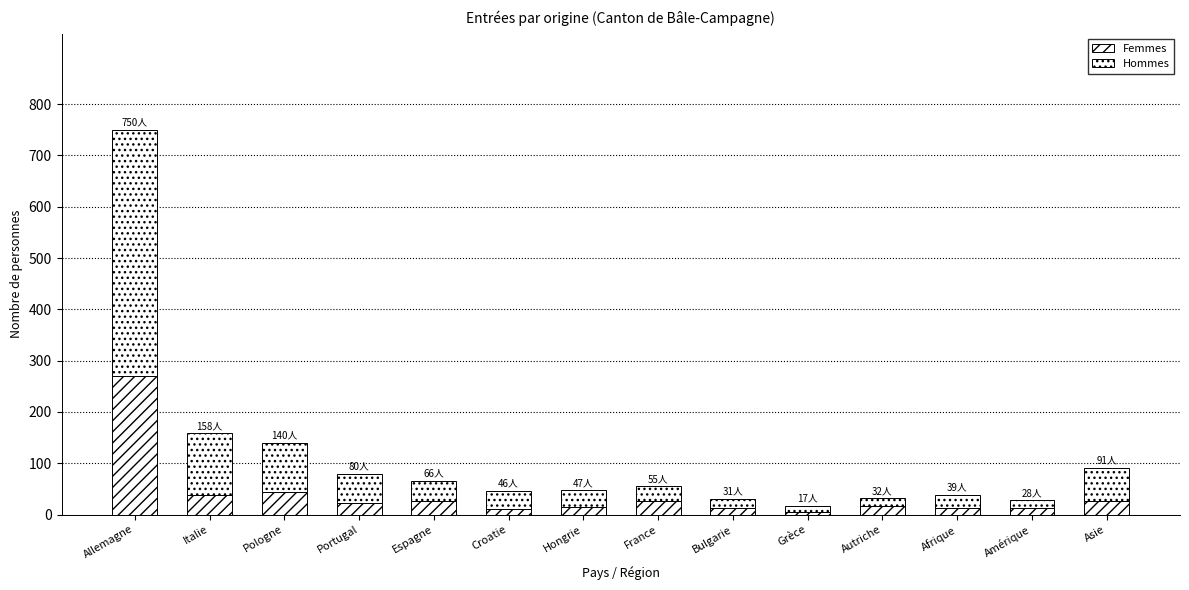

Does the chart contain any negative values?

No